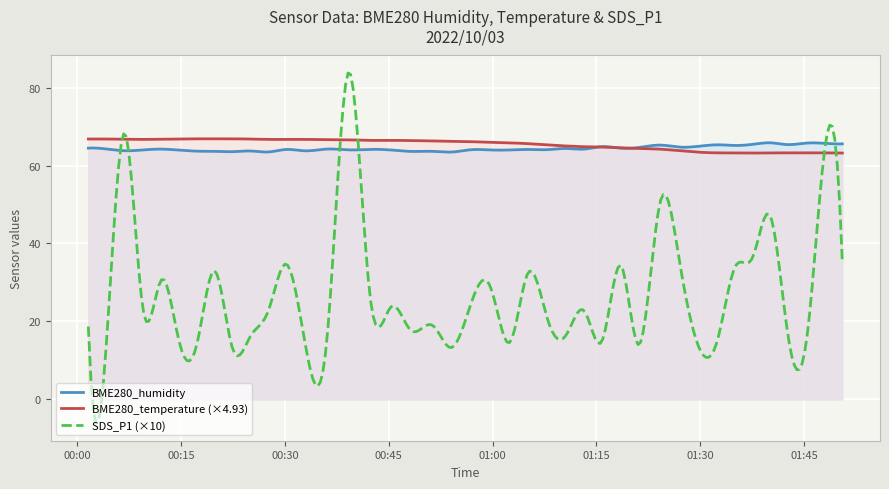

Is the value of SDS_P1 at 19 greater than the value of BME280_temperature at 4?

No